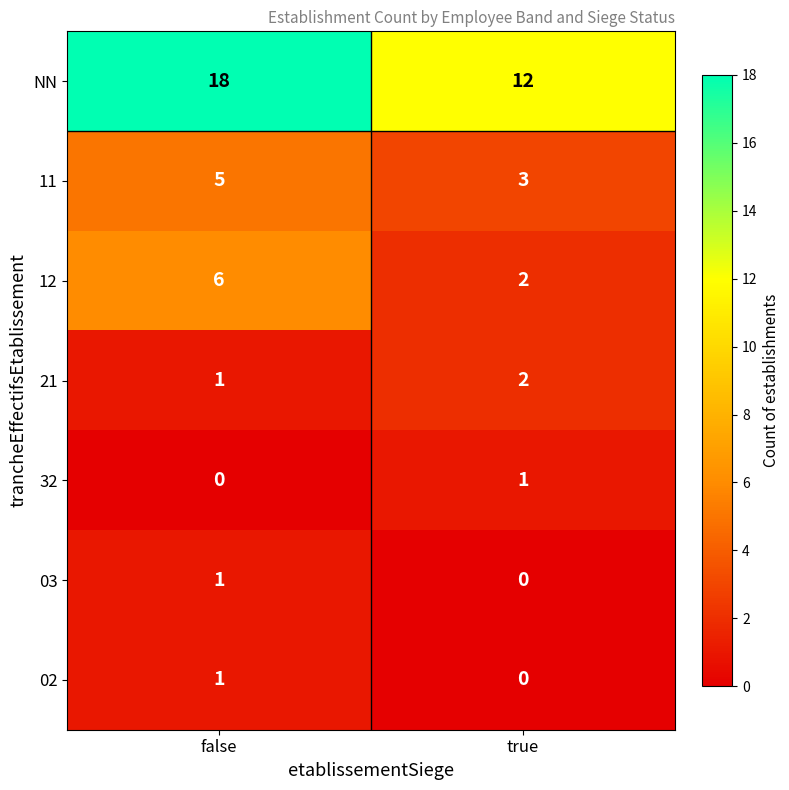

List the labels in order of 32 value, largest first.

true, false